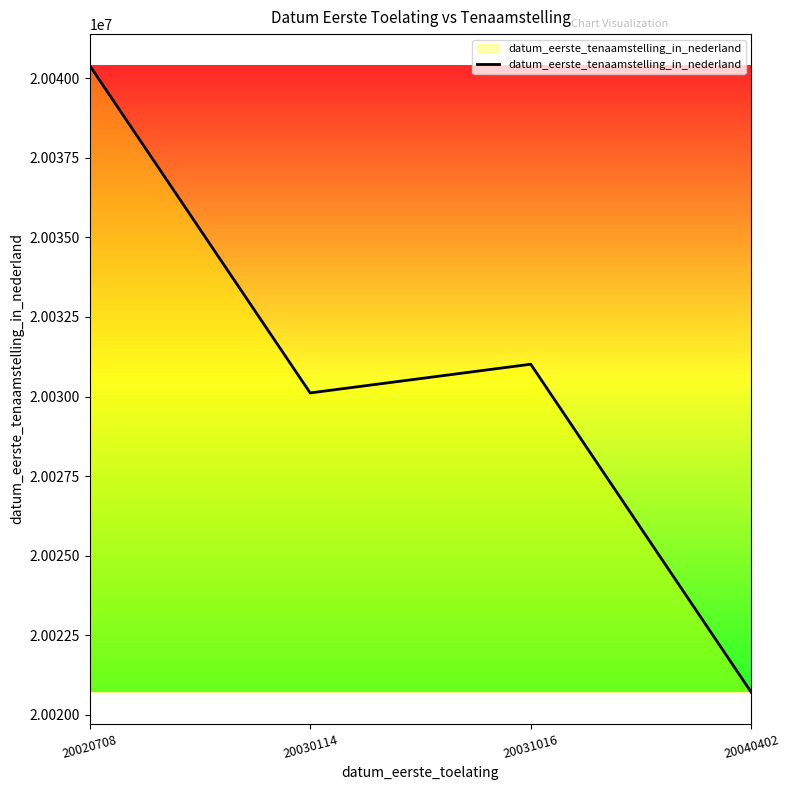

Which category has the highest value across all series?

20020708